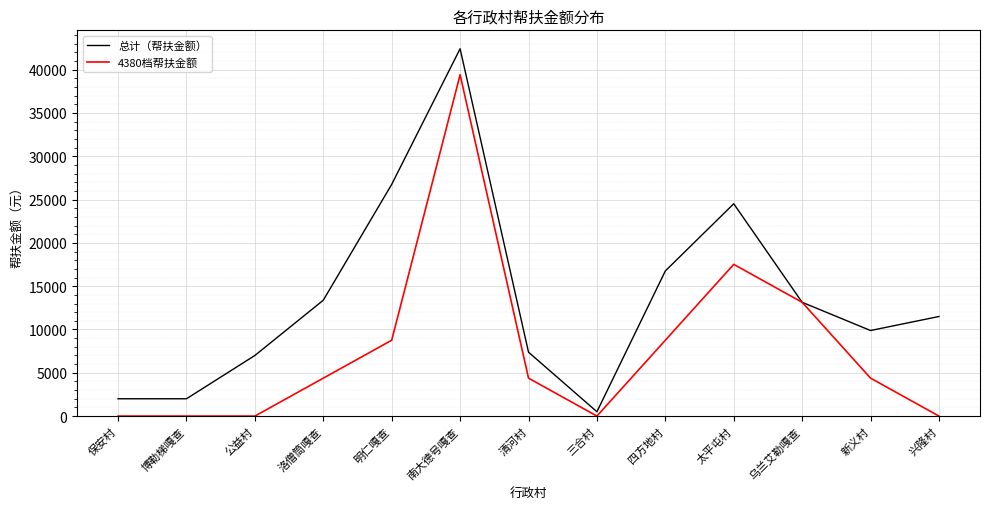

What is the total value across all series at 洛僧筒嘎查?

17760